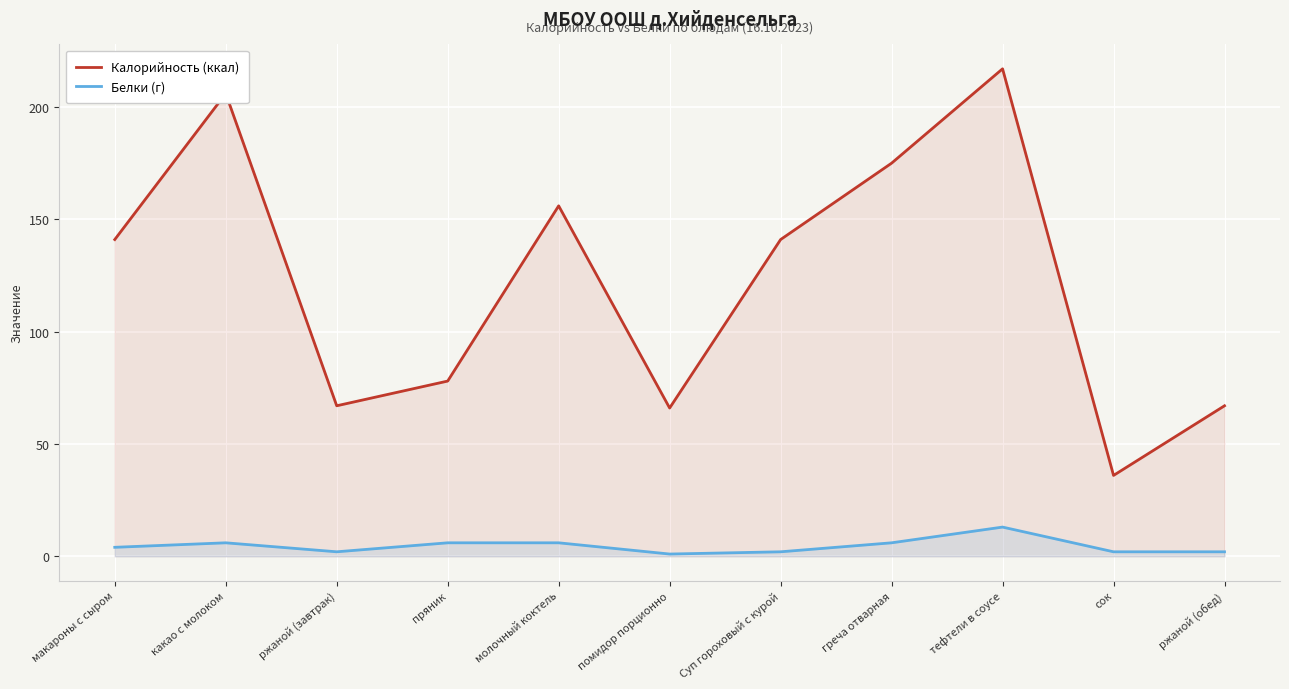

At which category does the chart reach its minimum across all series?

помидор порционно